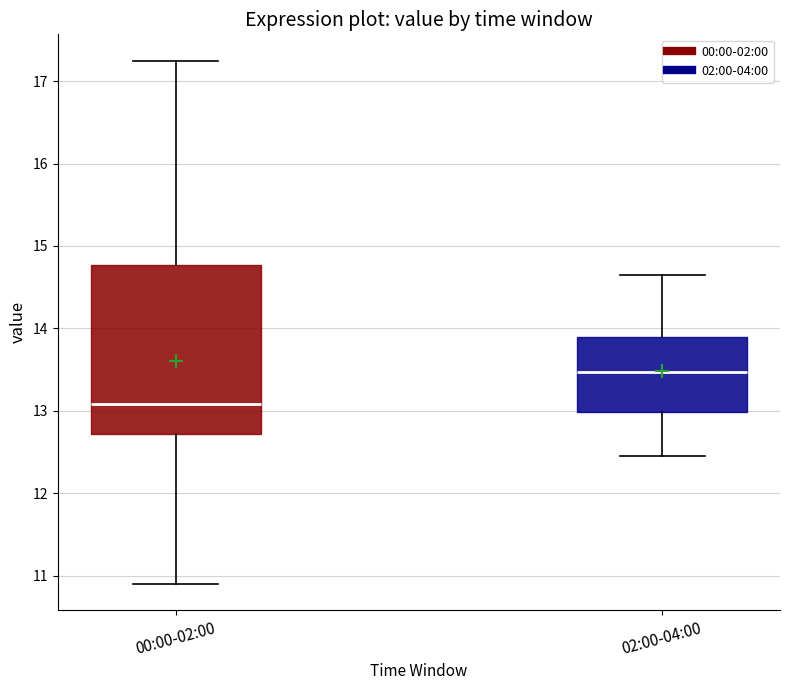

Reading left to right, transcribe this box plot: for each box, give where its median line is, the range the box spans, and where its two whiskers end, as read against the y-axis. The values are not printed on the chart, so give them approximately, as read against the axis.

00:00-02:00: median 13.1, box 12.7 to 14.8, whiskers 10.9 to 17.3
02:00-04:00: median 13.5, box 13.0 to 13.9, whiskers 12.5 to 14.7